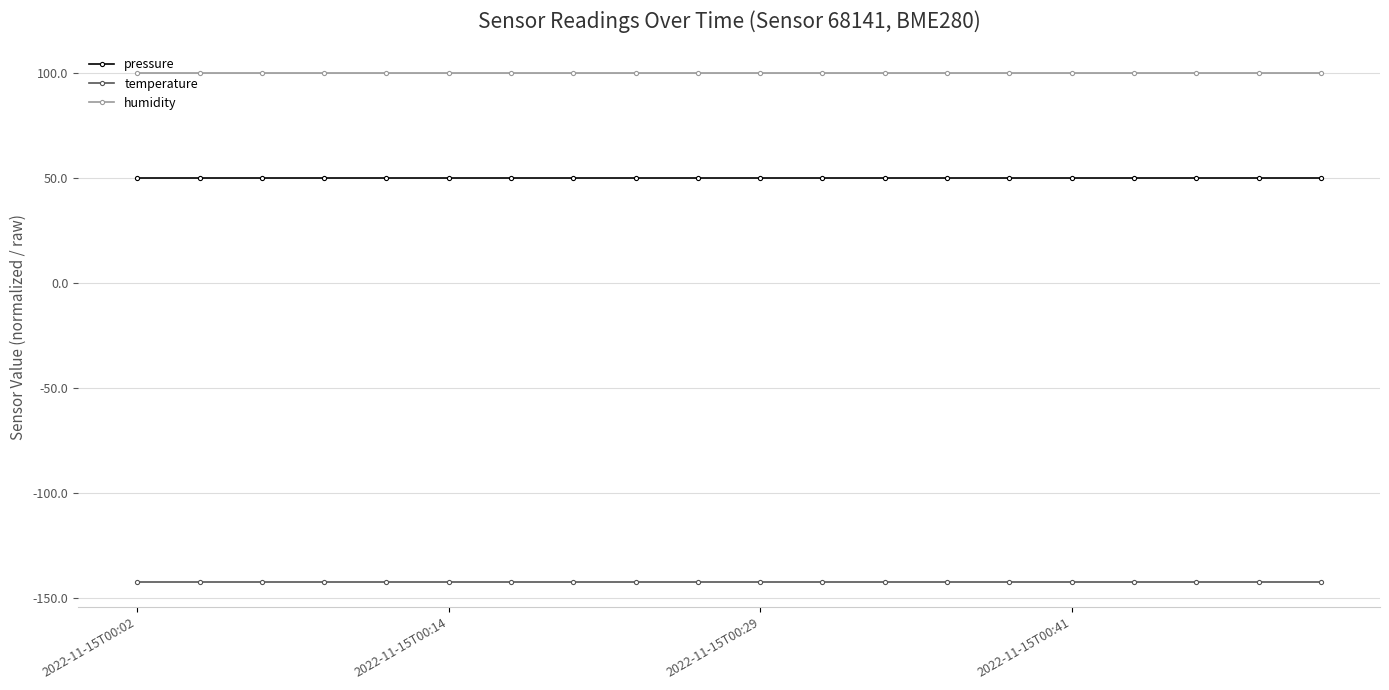

What is the value of the humidity point at the 9th from the left?

100.0